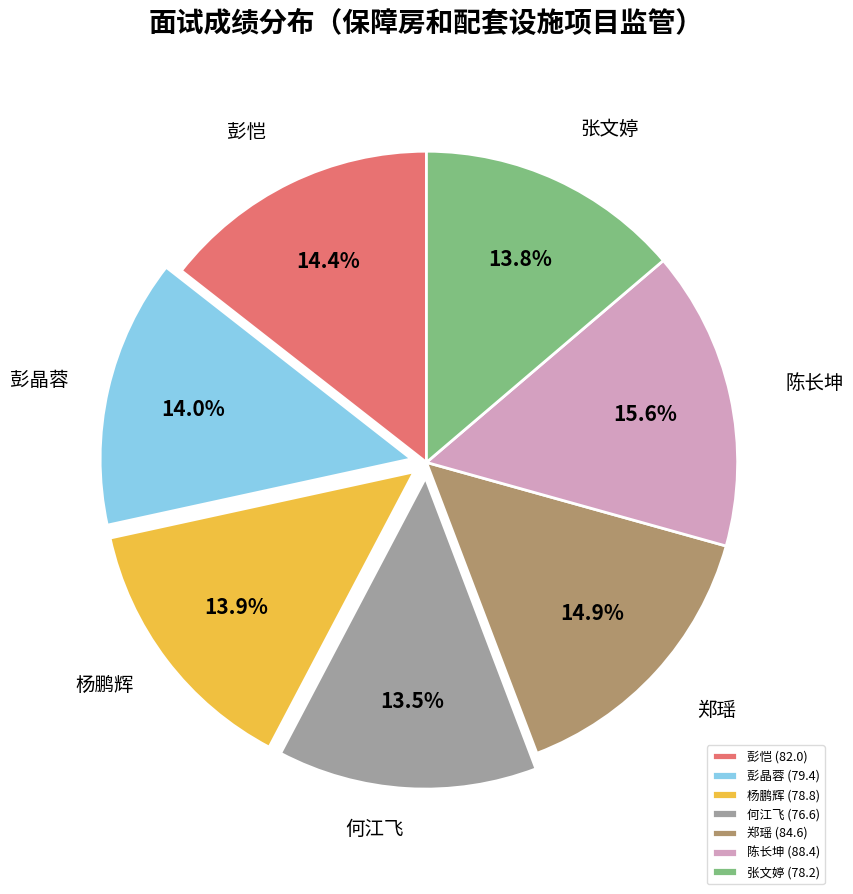

To the nearest percent, what percentage of the pie is 彭恺?

14%